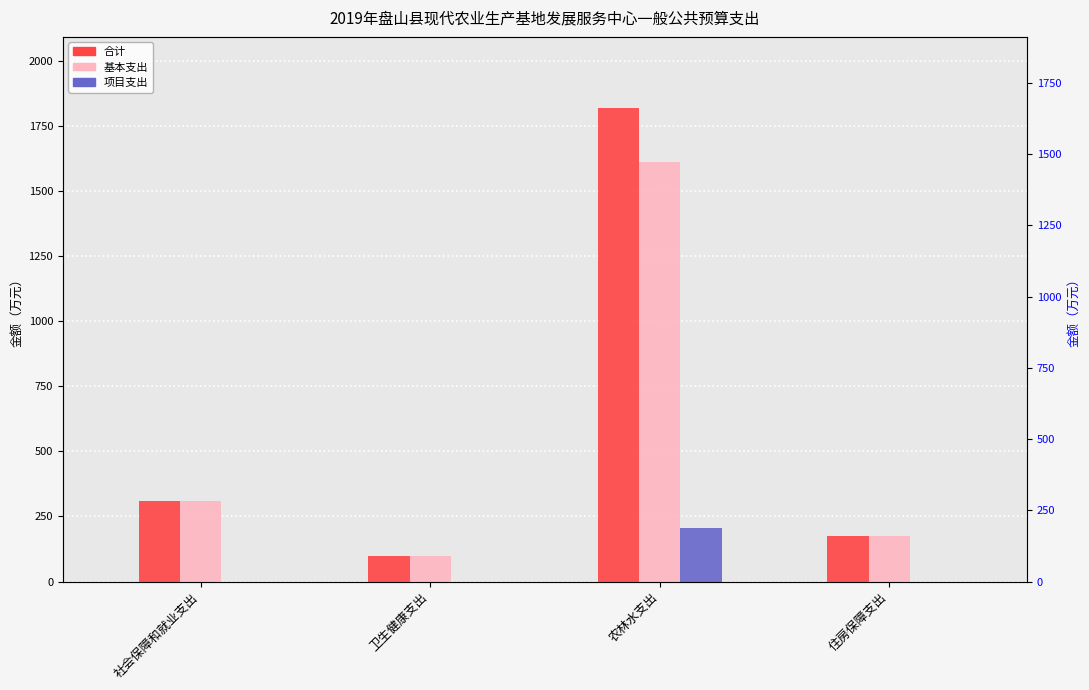

At which label does 合计 reach its peak?

农林水支出